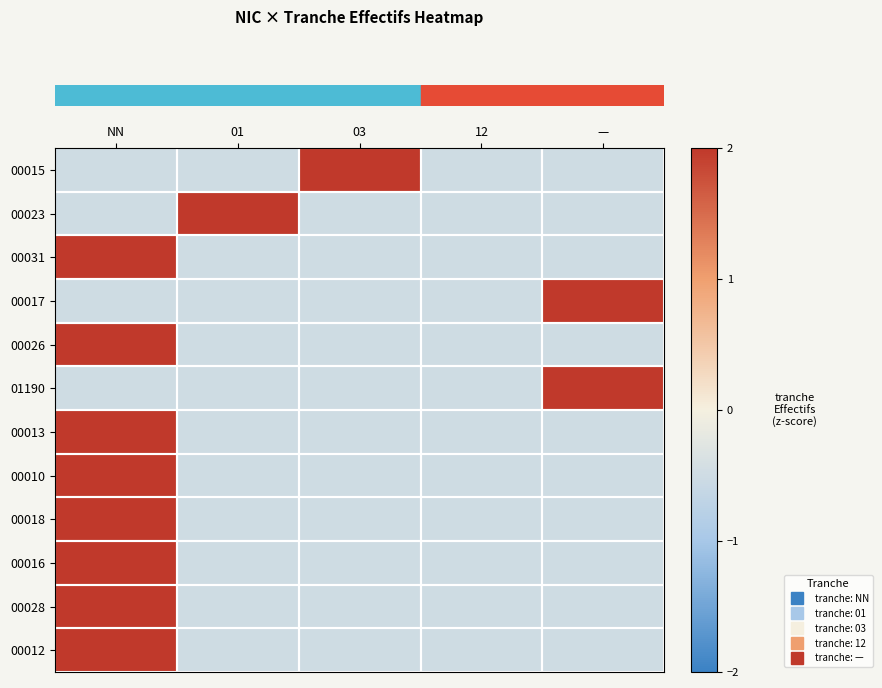

Which category has the highest value across all series?

03